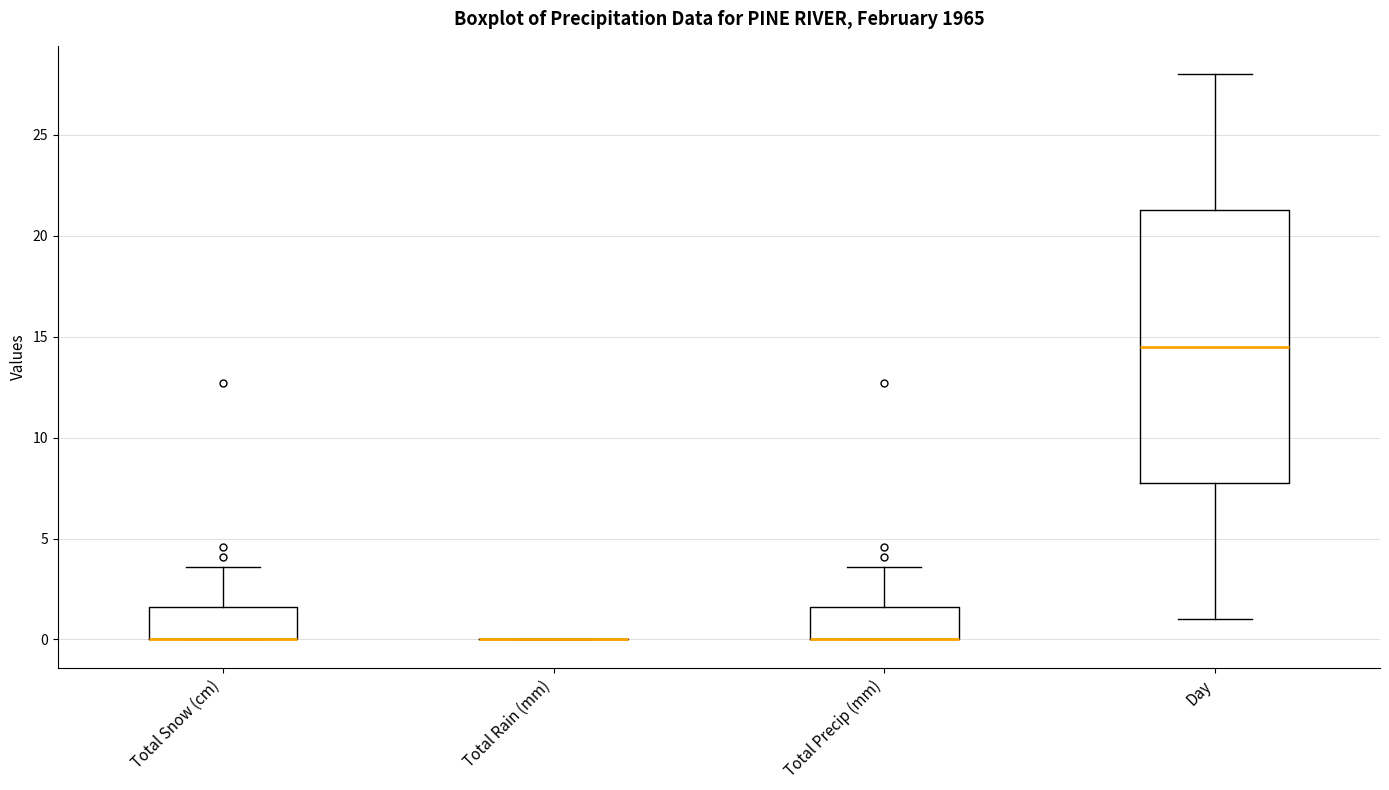

Reading left to right, read every box against the y-axis: the position of its median line, the range the box covers, and the ends of its whiskers. The values are not printed on the chart, so give them approximately, as read against the axis.

Total Snow (cm): median 0.0 (drawn on the box's lower edge), box 0.0 to 1.5, whiskers 0.0 to 3.5
Total Rain (mm): box collapsed to a line at 0.0, whiskers 0.0 to 0.0
Total Precip (mm): median 0.0 (drawn on the box's lower edge), box 0.0 to 1.5, whiskers 0.0 to 3.5
Day: median 14.5, box 8.0 to 21.5, whiskers 1.0 to 28.0